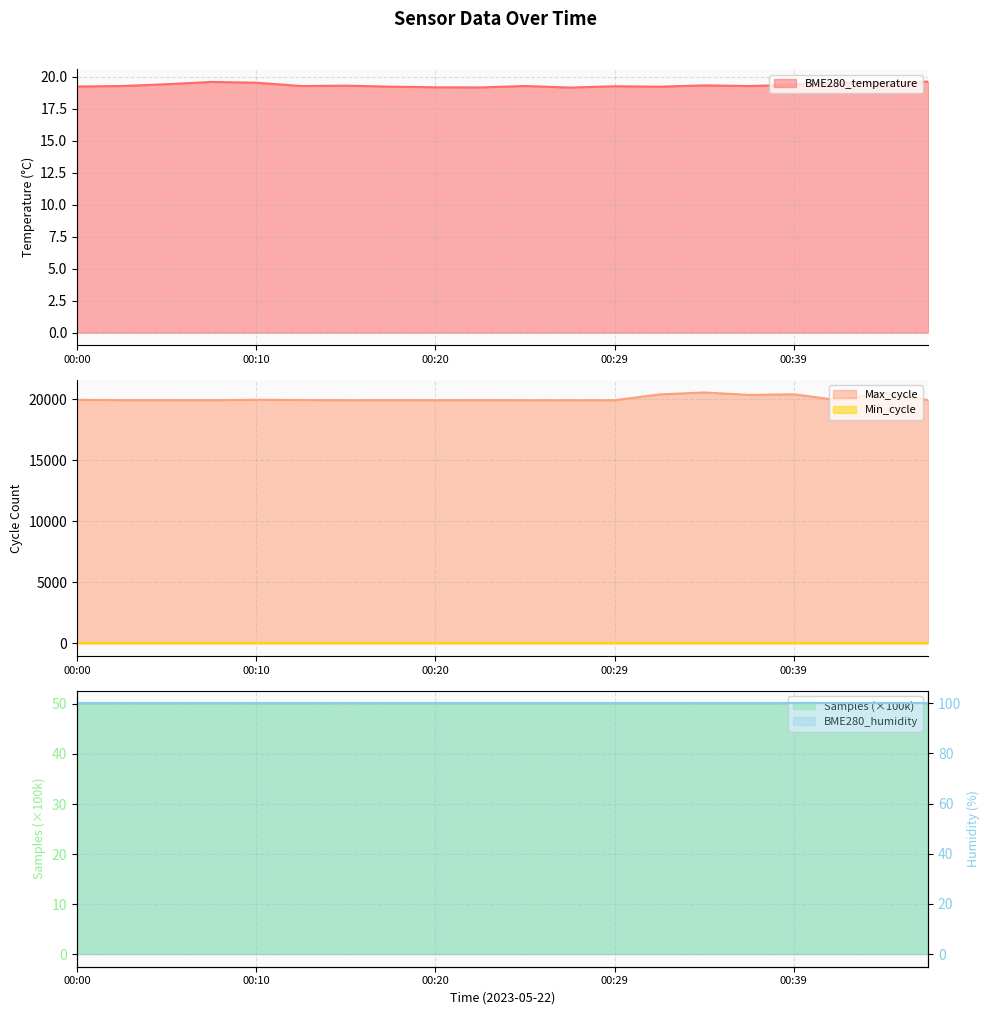

Is the value of BME280_temperature at 00:34 greater than the value of Samples at 00:05?

No